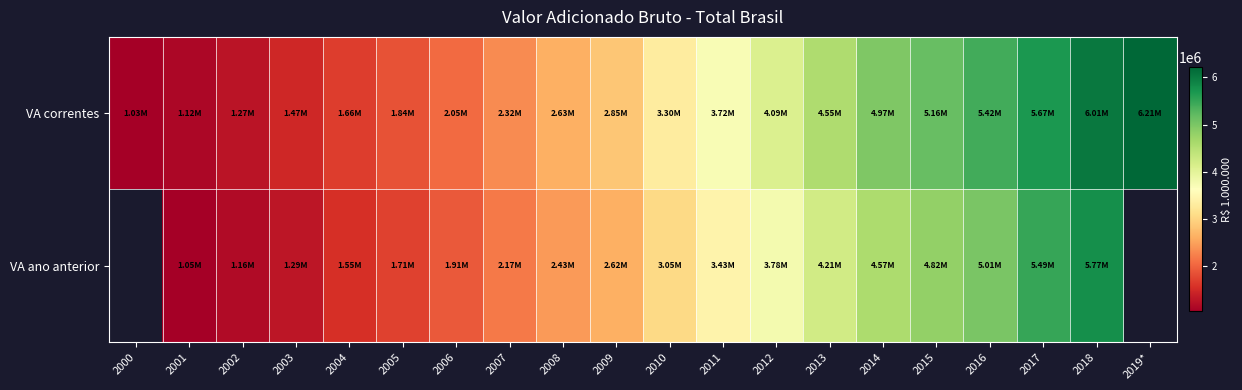

What is the difference between the highest and lowest values at 2007?

151395.7